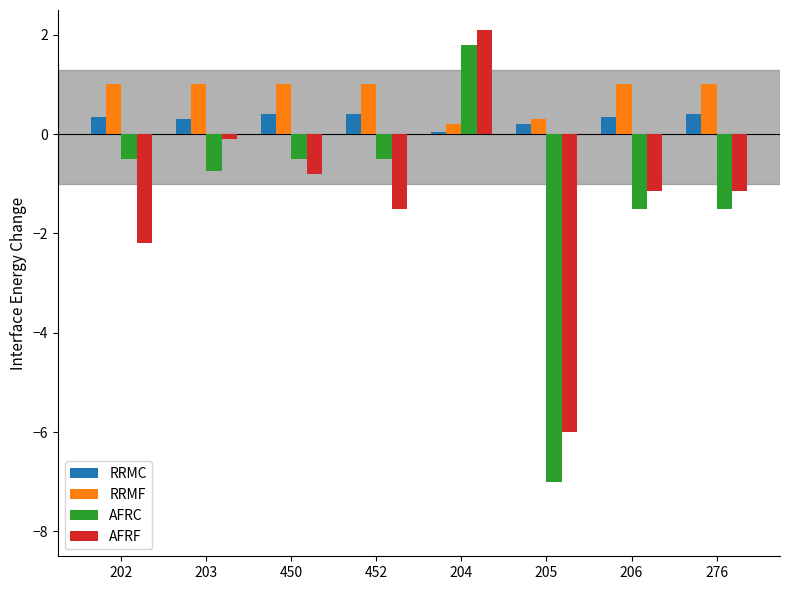

What is the difference between the maximum and minimum values in the AFRF series?

8.1